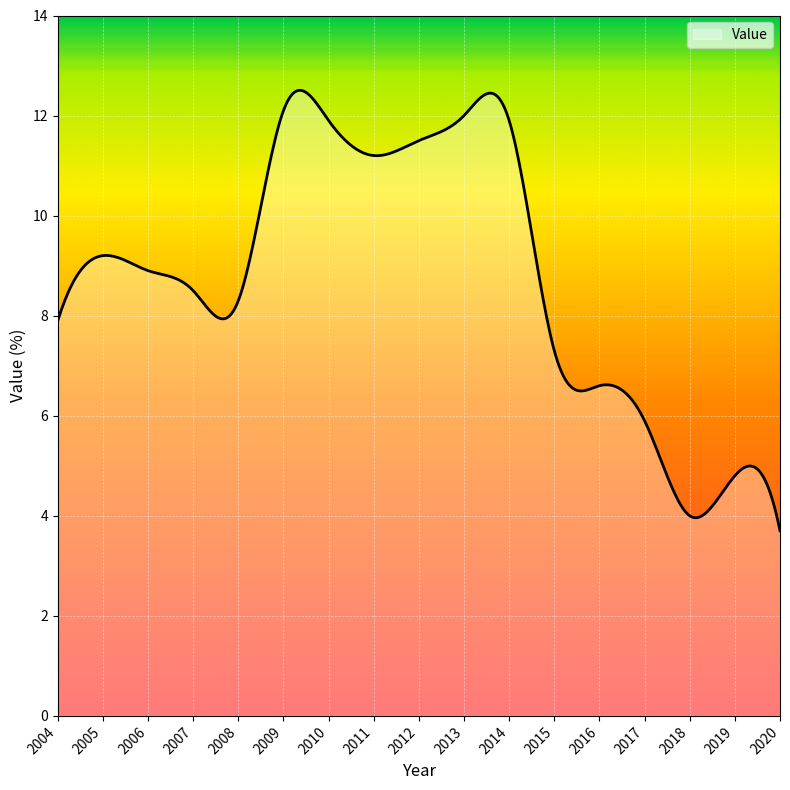

What is the difference between the maximum and minimum values?

8.8